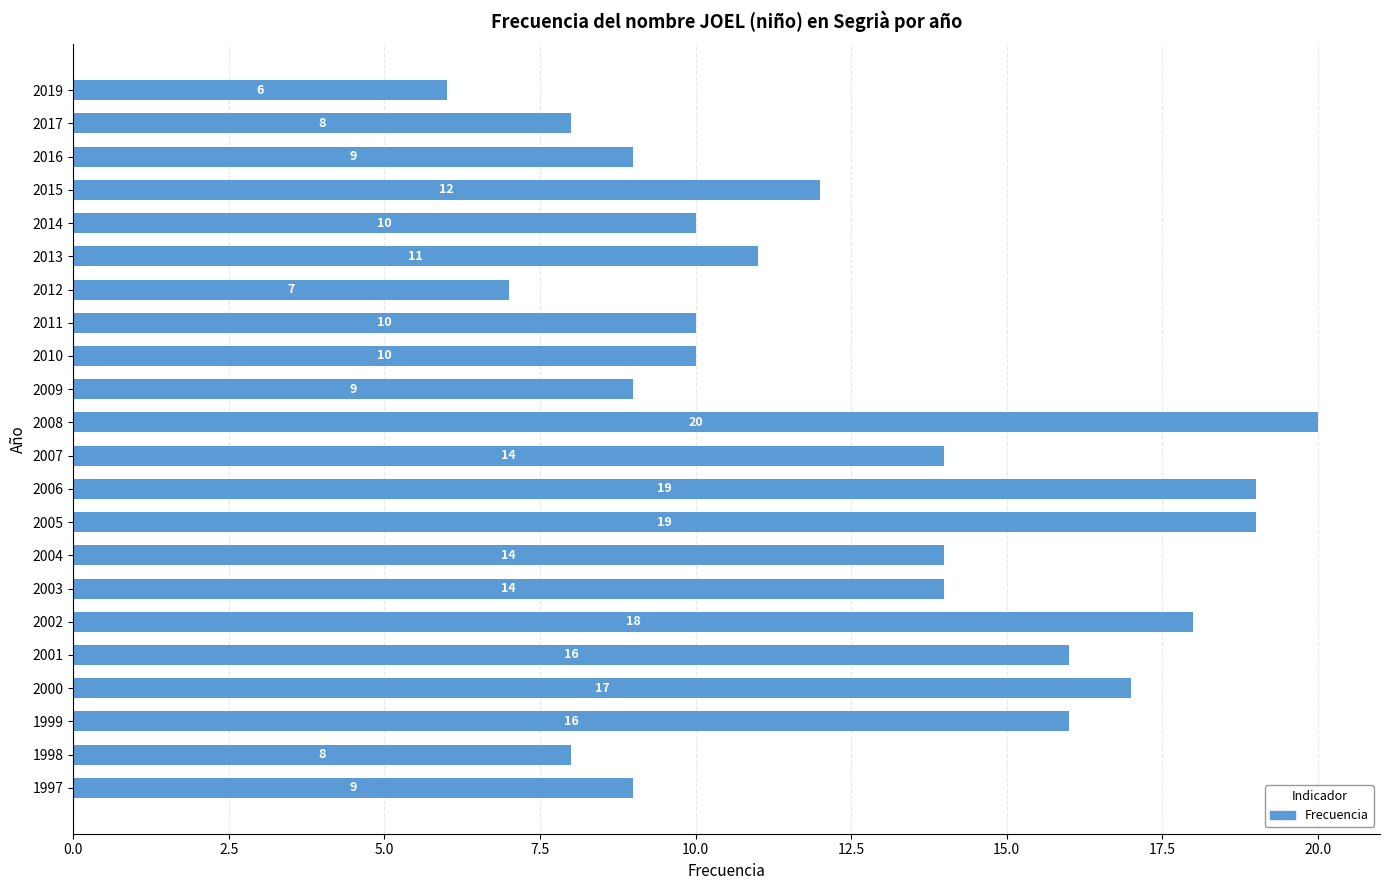

What is the difference between the values at 2012 and 2006?

12